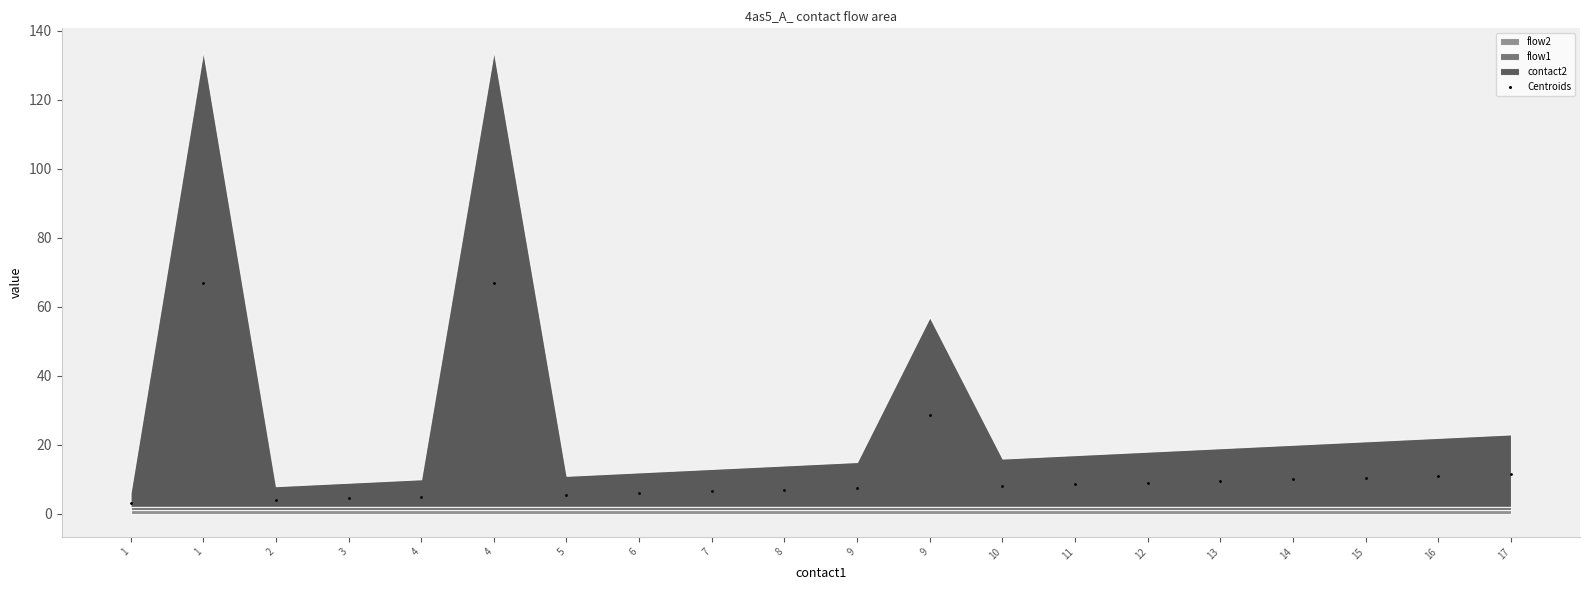

What is the range of Y values (max minus min)?

64.0